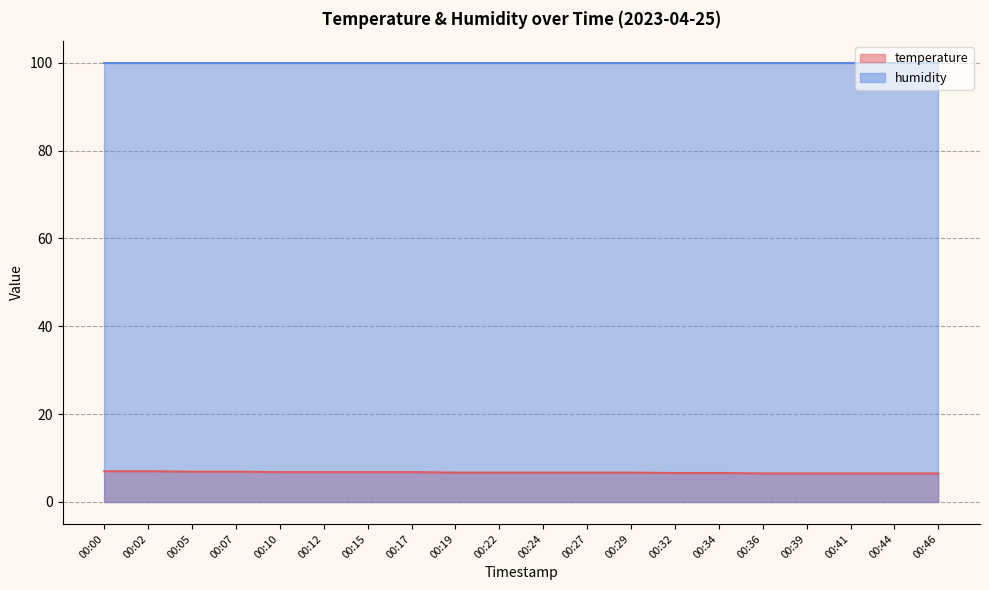

How many lines are shown in the chart?

2